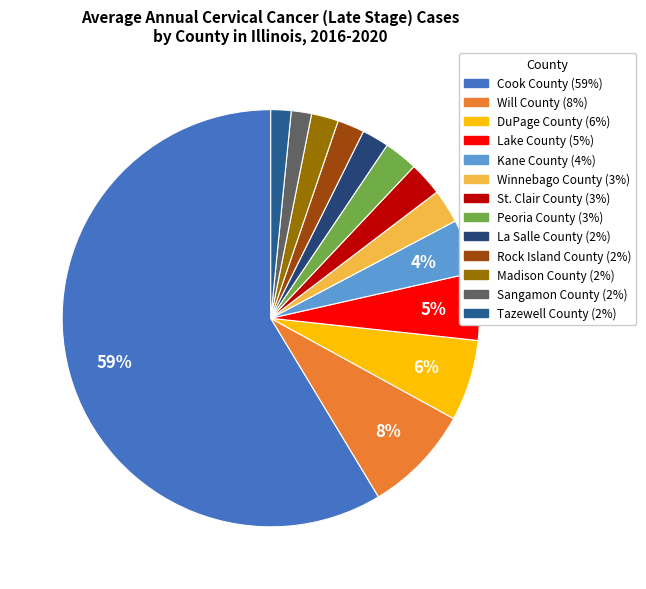

Is there any slice that represents more than half of the pie?

Yes